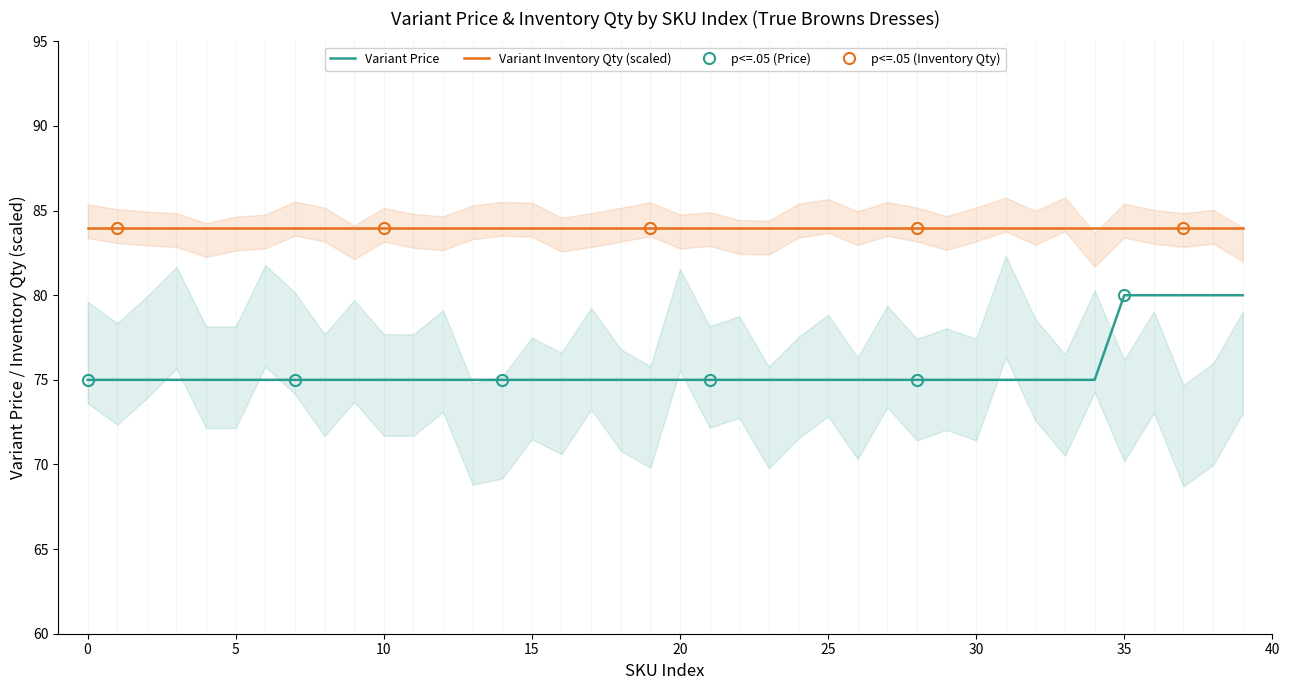

What is the highest value of the Variant Price series?

80